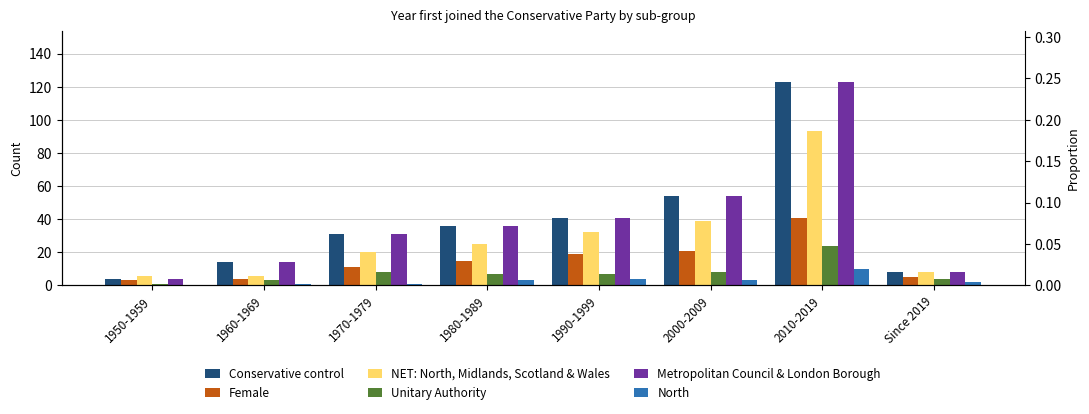

True or false: Female has a value of 34 at 1990-1999.

False